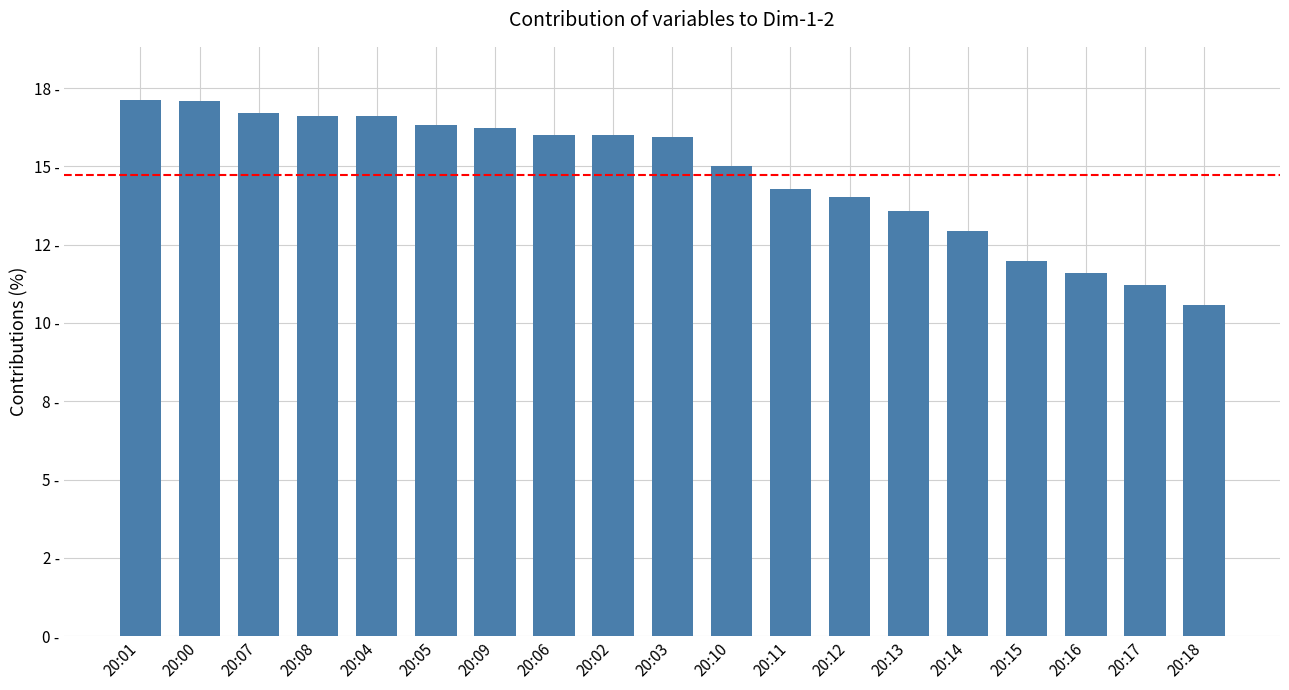

Are the bars horizontal?

No